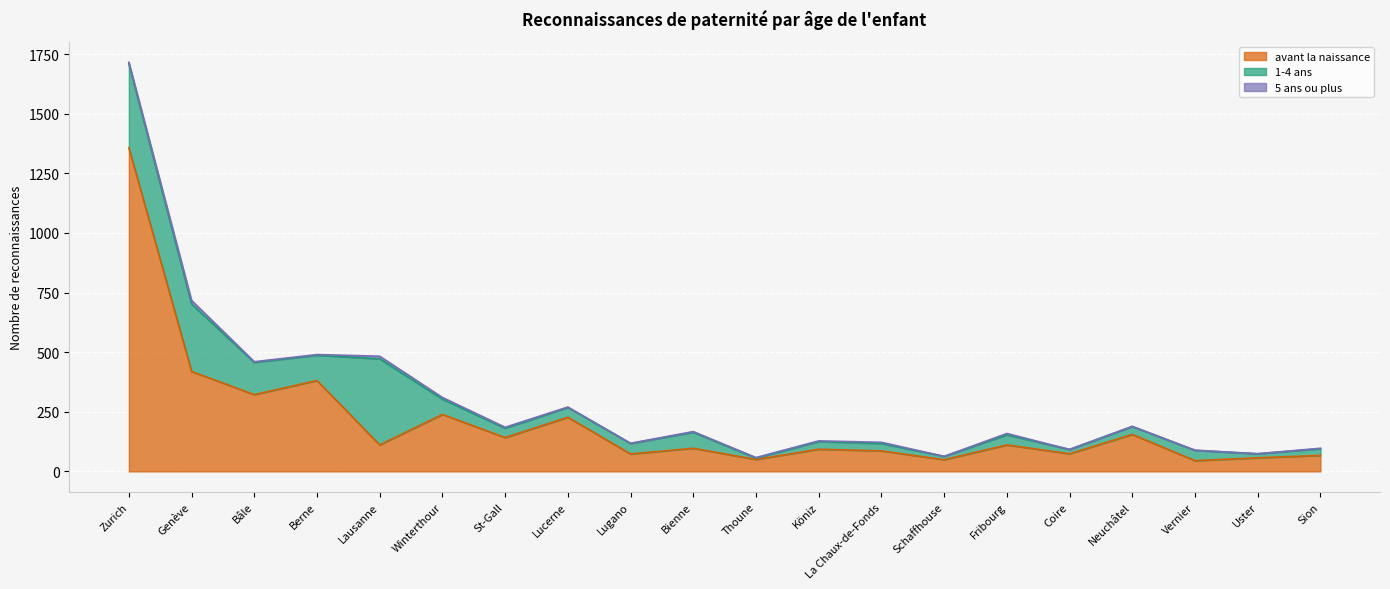

List the series in order of their peak value, highest first.

avant la naissance, 1-4 ans, 5 ans ou plus